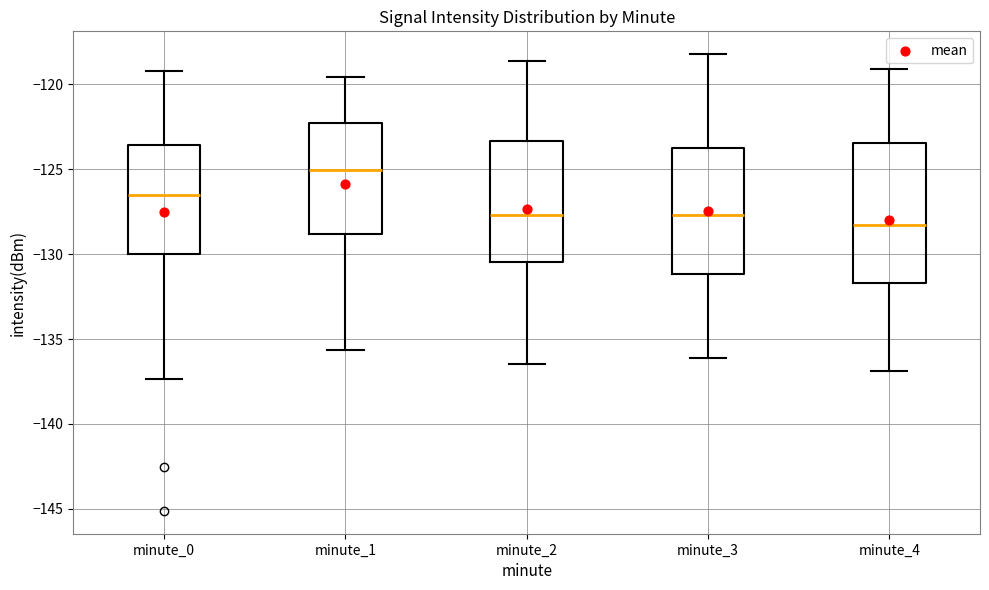

Reading left to right, transcribe this box plot: for each box, give where its median line is, the range the box spans, and where its two whiskers end, as read against the y-axis. The values are not printed on the chart, so give them approximately, as read against the axis.

minute_0: median -126.5, box -130.0 to -123.5, whiskers -137.5 to -119.0
minute_1: median -125.0, box -129.0 to -122.5, whiskers -135.5 to -119.5
minute_2: median -127.5, box -130.5 to -123.5, whiskers -136.5 to -118.5
minute_3: median -127.5, box -131.0 to -124.0, whiskers -136.0 to -118.0
minute_4: median -128.5, box -131.5 to -123.5, whiskers -137.0 to -119.0